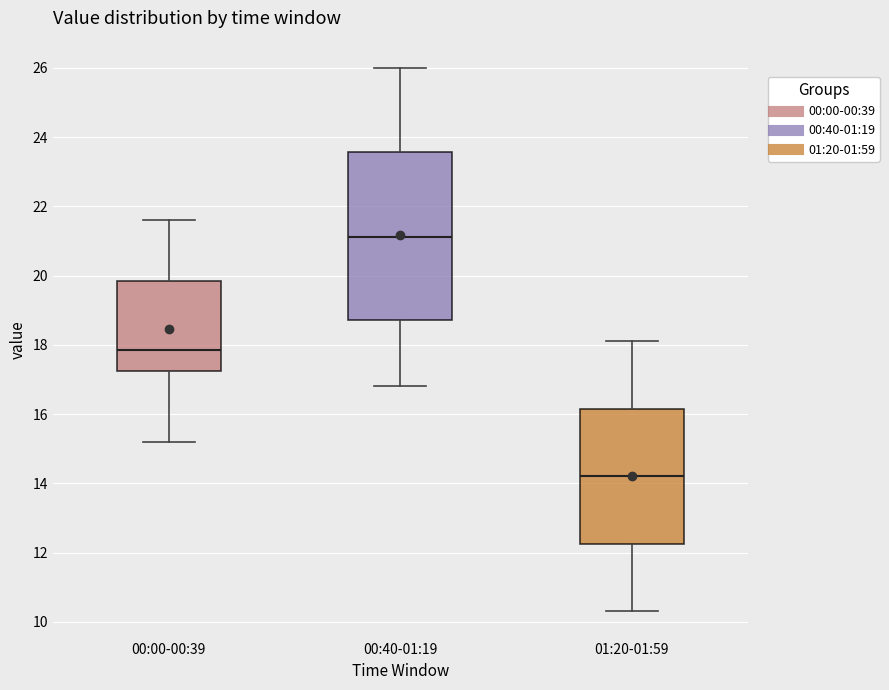

Reading left to right, read every box against the y-axis: the position of its median line, the range the box covers, and the ends of its whiskers. The values are not printed on the chart, so give them approximately, as read against the axis.

00:00-00:39: median 17.8, box 17.2 to 19.8, whiskers 15.2 to 21.6
00:40-01:19: median 21.2, box 18.8 to 23.6, whiskers 16.8 to 26.0
01:20-01:59: median 14.2, box 12.2 to 16.2, whiskers 10.4 to 18.2